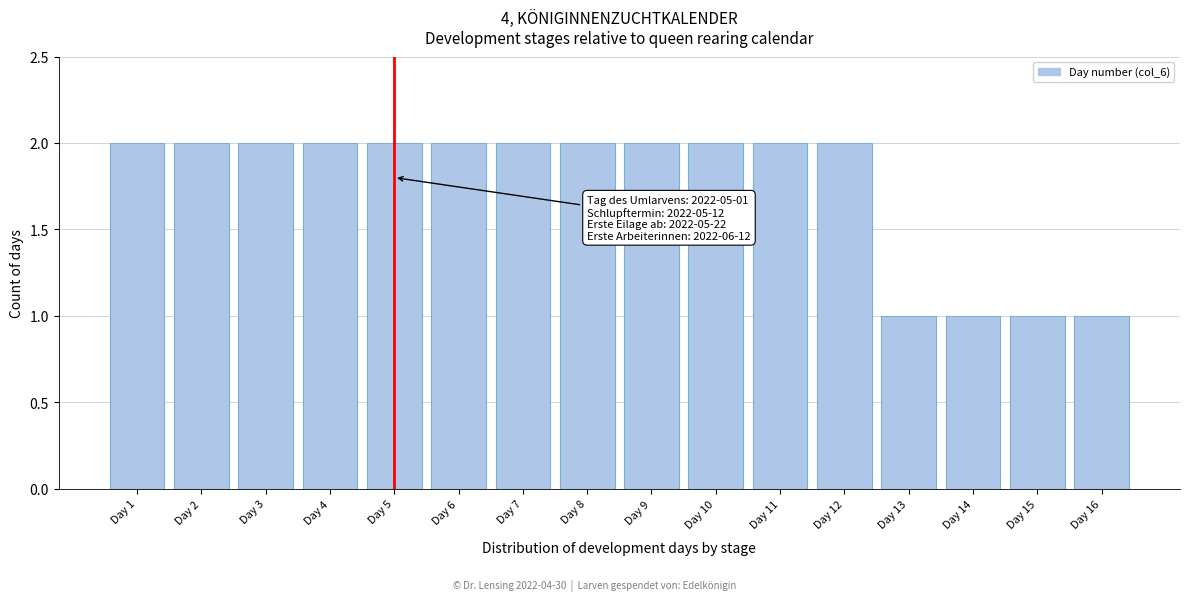

Reading left to right, transcribe all the data shown in this chart.

2	2	2	2	2	2	2	2	2	2	2	2	1	1	1	1